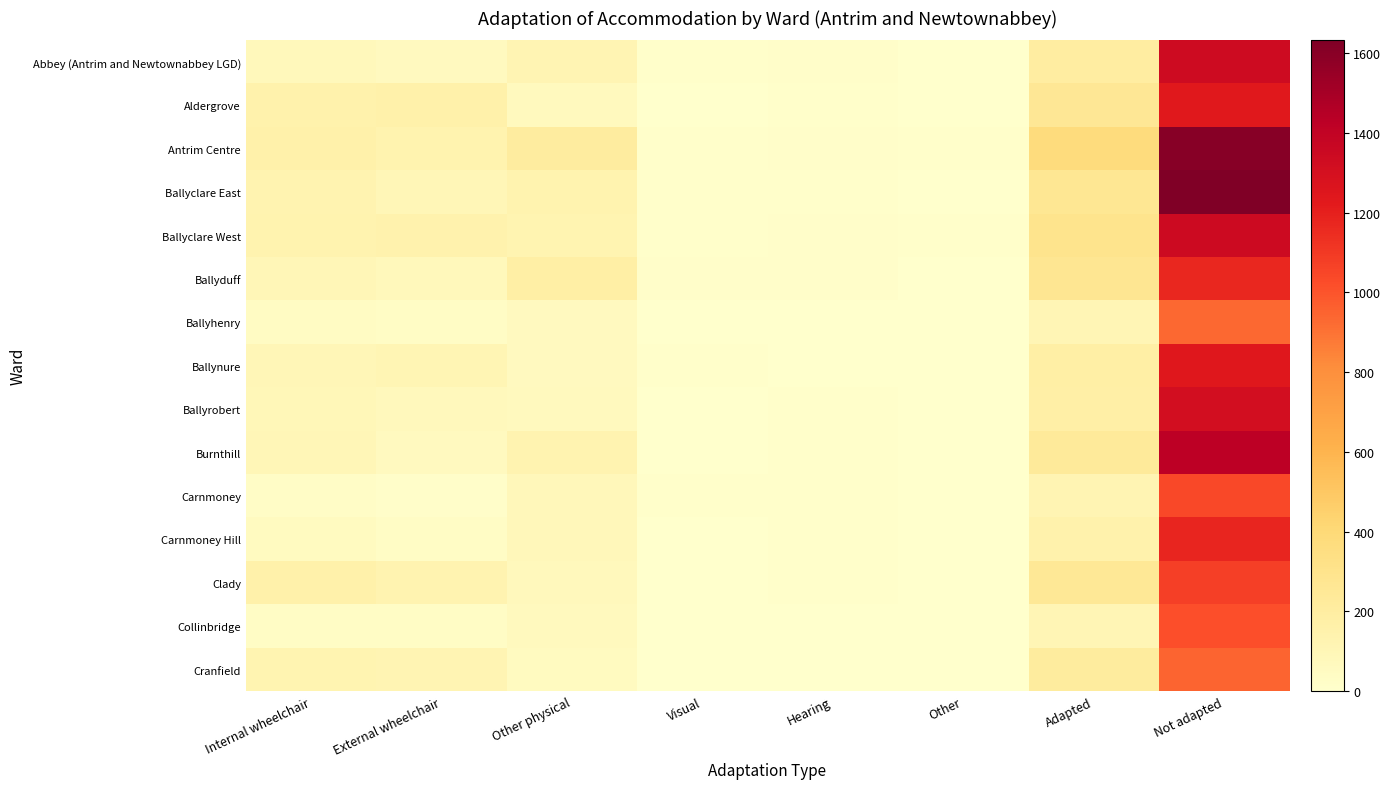

Reading left to right, list all the values displayed in this chart.

Abbey (Antrim and Newtownabbey LGD): Internal wheelchair=79	External wheelchair=59	Other physical=117	Visual=8	Hearing=16	Other=4	Adapted=202	Not adapted=1334
Aldergrove: Internal wheelchair=148	External wheelchair=156	Other physical=67	Visual=4	Hearing=8	Other=1	Adapted=255	Not adapted=1236
Antrim Centre: Internal wheelchair=157	External wheelchair=136	Other physical=210	Visual=12	Hearing=16	Other=8	Adapted=376	Not adapted=1603
Ballyclare East: Internal wheelchair=128	External wheelchair=96	Other physical=135	Visual=8	Hearing=9	Other=6	Adapted=265	Not adapted=1632
Ballyclare West: Internal wheelchair=135	External wheelchair=141	Other physical=126	Visual=9	Hearing=15	Other=9	Adapted=294	Not adapted=1344
Ballyduff: Internal wheelchair=101	External wheelchair=77	Other physical=180	Visual=13	Hearing=14	Other=3	Adapted=272	Not adapted=1167
Ballyhenry: Internal wheelchair=41	External wheelchair=32	Other physical=61	Visual=3	Hearing=5	Other=0	Adapted=108	Not adapted=935
Ballynure: Internal wheelchair=97	External wheelchair=110	Other physical=59	Visual=7	Hearing=4	Other=1	Adapted=184	Not adapted=1237
Ballyrobert: Internal wheelchair=91	External wheelchair=74	Other physical=65	Visual=3	Hearing=7	Other=3	Adapted=174	Not adapted=1311
Burnthill: Internal wheelchair=97	External wheelchair=60	Other physical=132	Visual=6	Hearing=10	Other=2	Adapted=232	Not adapted=1427
Carnmoney: Internal wheelchair=29	External wheelchair=17	Other physical=88	Visual=10	Hearing=12	Other=3	Adapted=120	Not adapted=1040
Carnmoney Hill: Internal wheelchair=52	External wheelchair=36	Other physical=89	Visual=3	Hearing=9	Other=1	Adapted=150	Not adapted=1175
Clady: Internal wheelchair=158	External wheelchair=130	Other physical=71	Visual=5	Hearing=8	Other=1	Adapted=252	Not adapted=1075
Collinbridge: Internal wheelchair=37	External wheelchair=35	Other physical=66	Visual=3	Hearing=4	Other=0	Adapted=106	Not adapted=1018
Cranfield: Internal wheelchair=124	External wheelchair=121	Other physical=54	Visual=4	Hearing=4	Other=1	Adapted=212	Not adapted=948